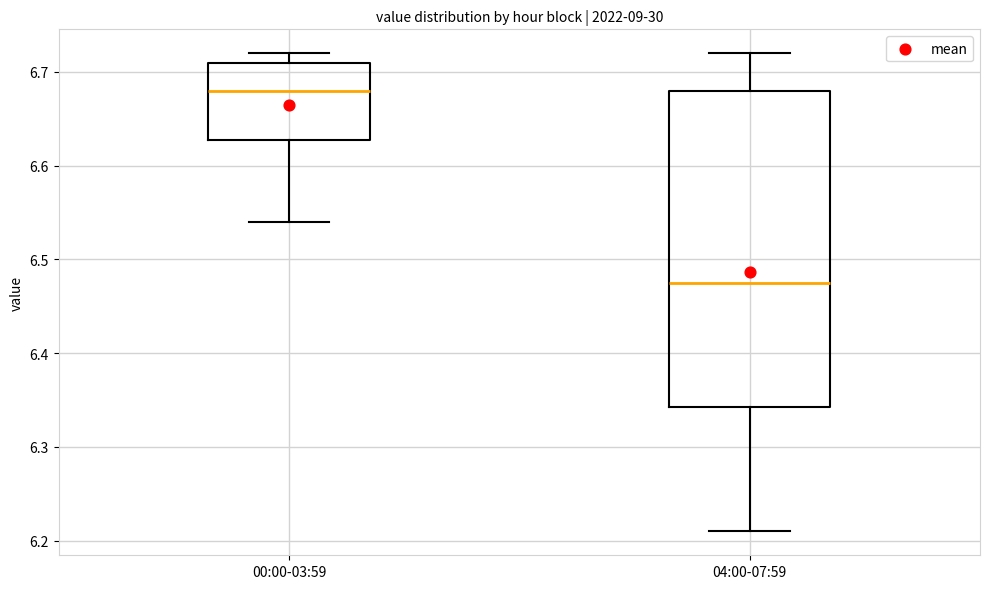

Reading left to right, read every box against the y-axis: the position of its median line, the range the box covers, and the ends of its whiskers. The values are not printed on the chart, so give them approximately, as read against the axis.

00:00-03:59: median 6.68, box 6.63 to 6.71, whiskers 6.54 to 6.72
04:00-07:59: median 6.48, box 6.34 to 6.68, whiskers 6.21 to 6.72